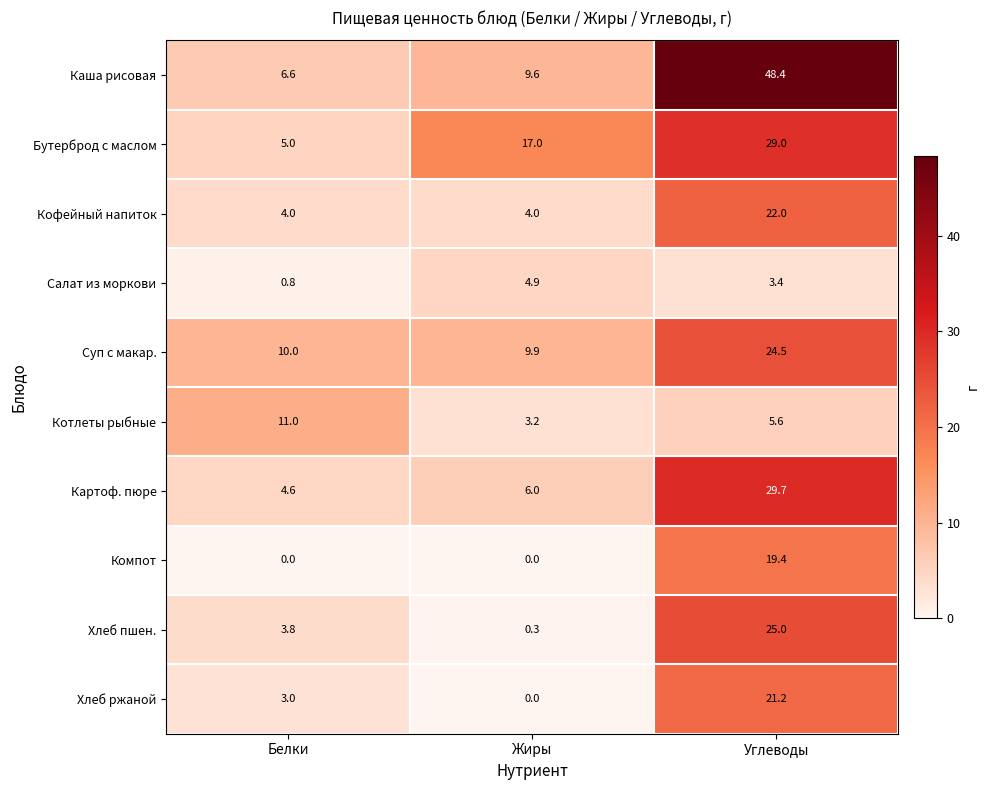

True or false: Суп с макар. has a value of 8.0 at Углеводы.

False